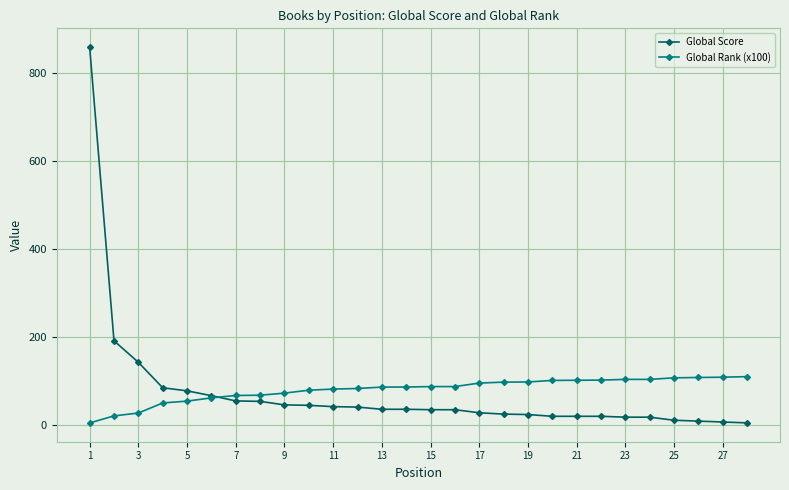

What is the highest value of the Global Score series?

860.0